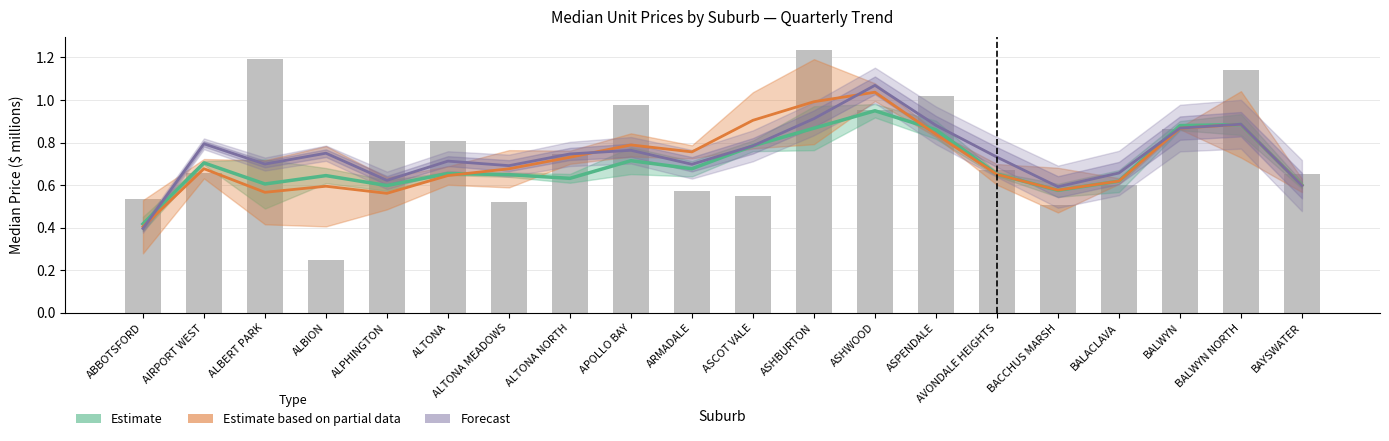

At how many categories does at least one series exceed 0?

20